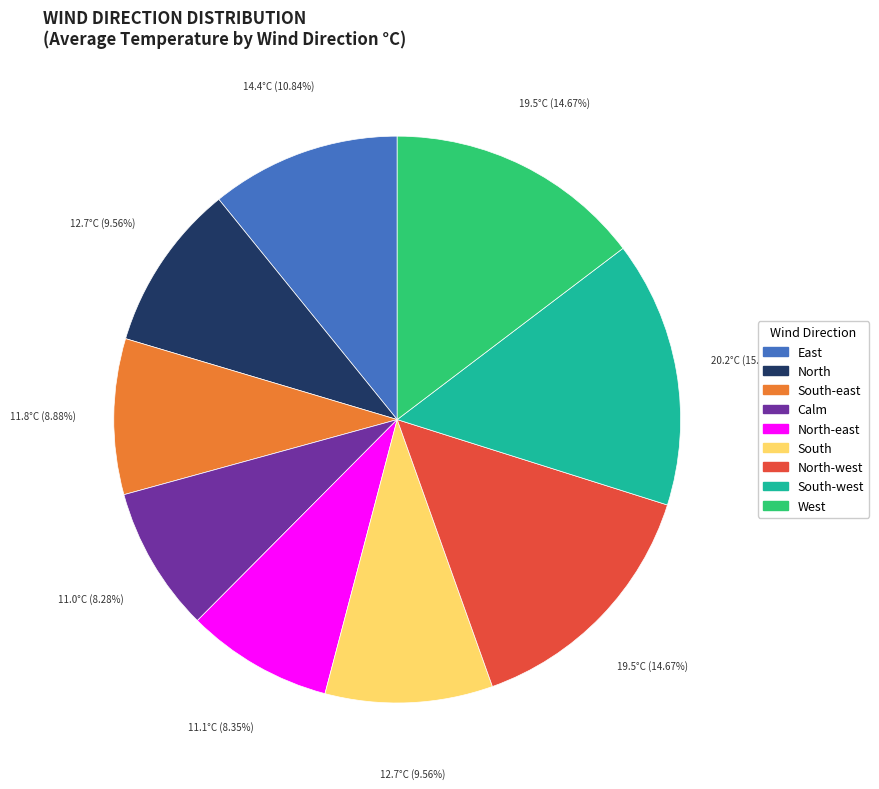

Is there a majority slice in this chart?

No